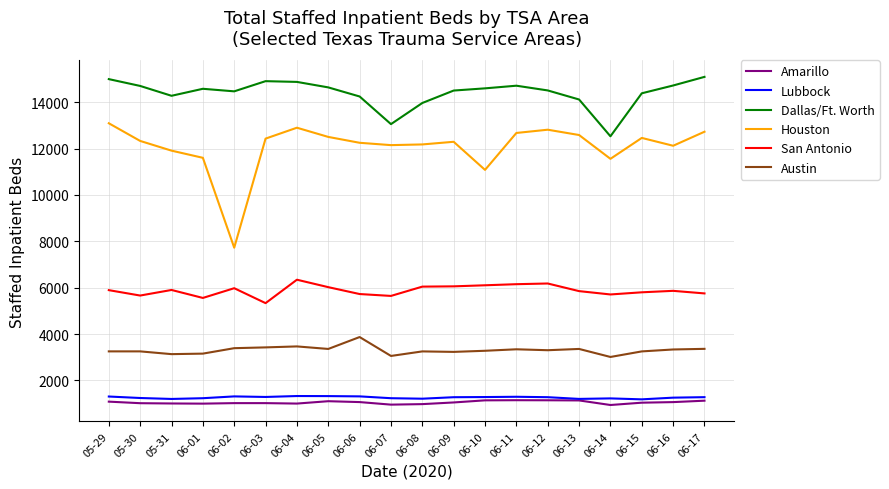

How many lines are shown in the chart?

6